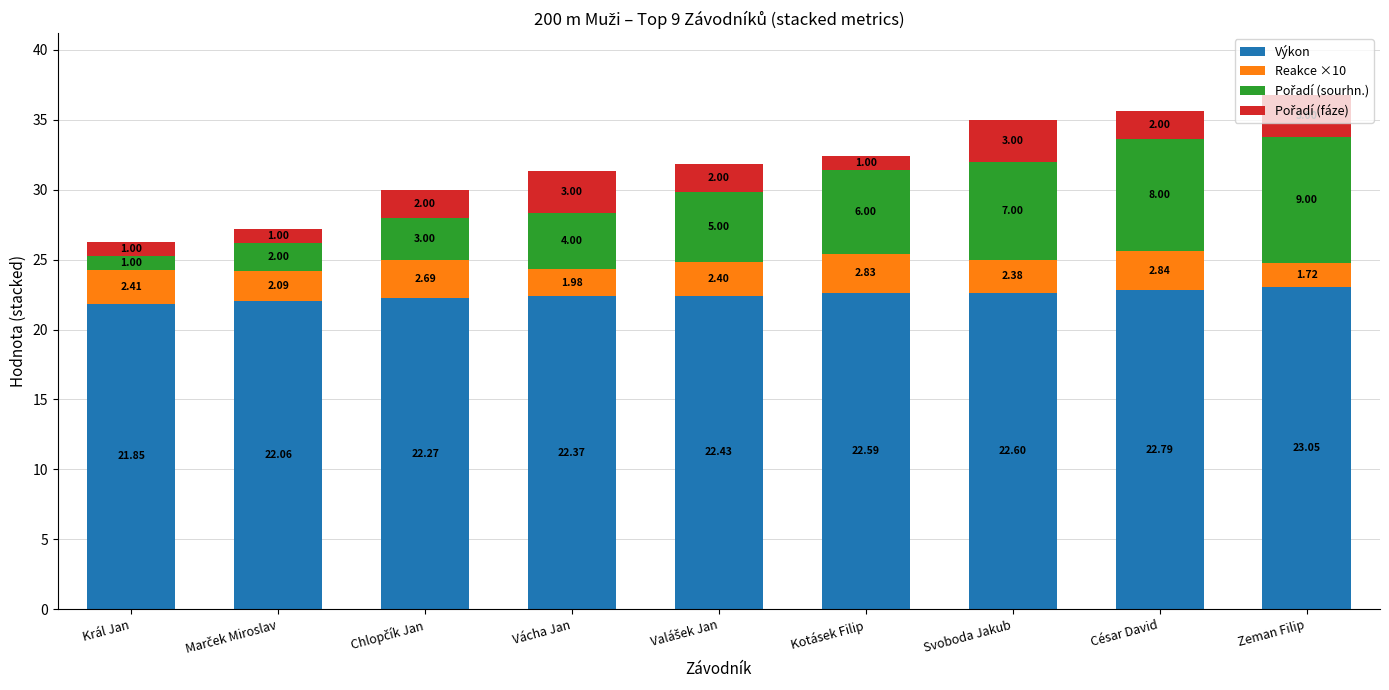

Which category has the highest value in the Výkon series?

Zeman Filip